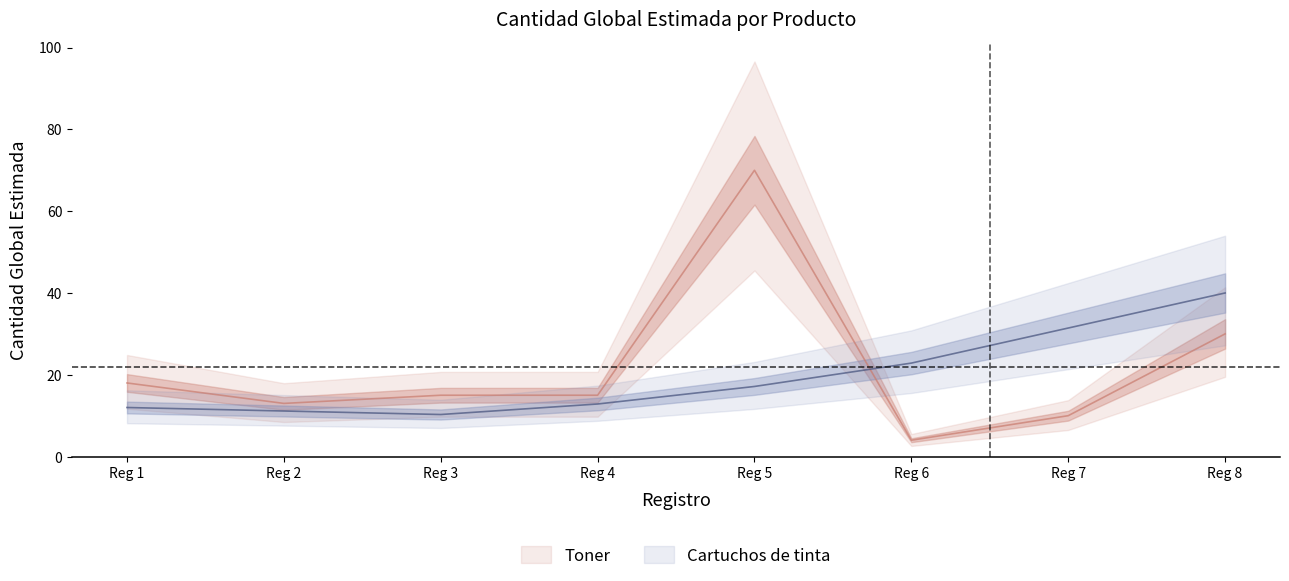

What is the value of the 4th point from the left?

15